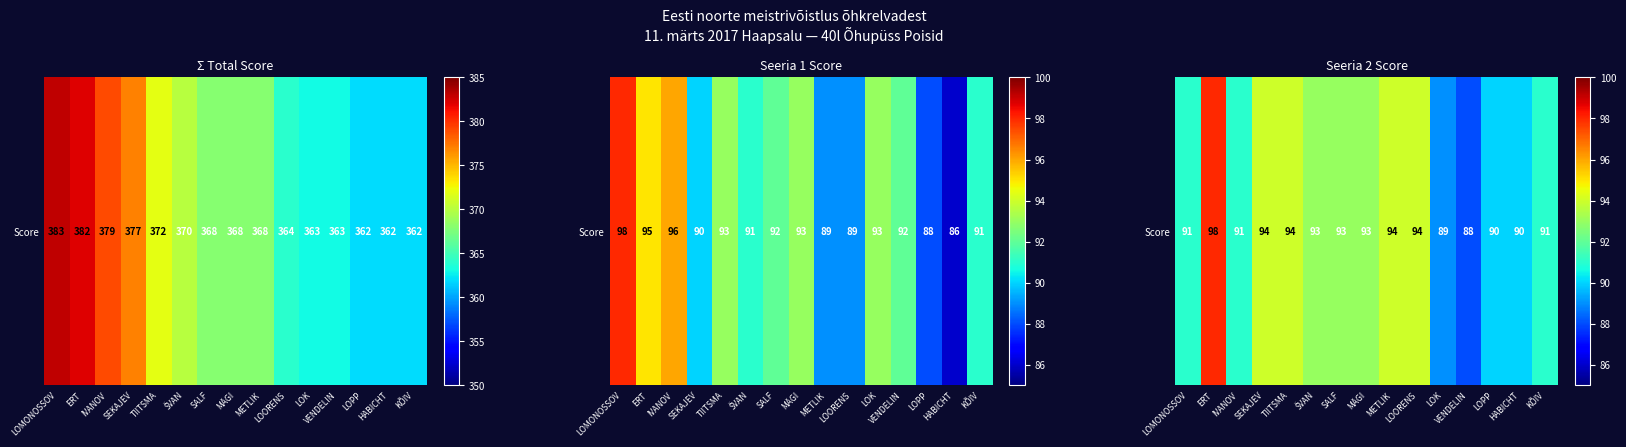

Approximately how many times larger is the value at LOORENS compared to SEKAJEV?

1.0